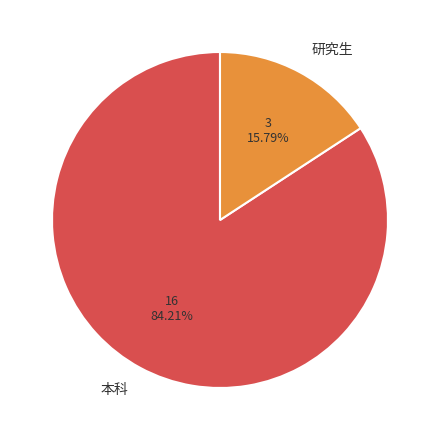

Which category accounts for the majority?

本科